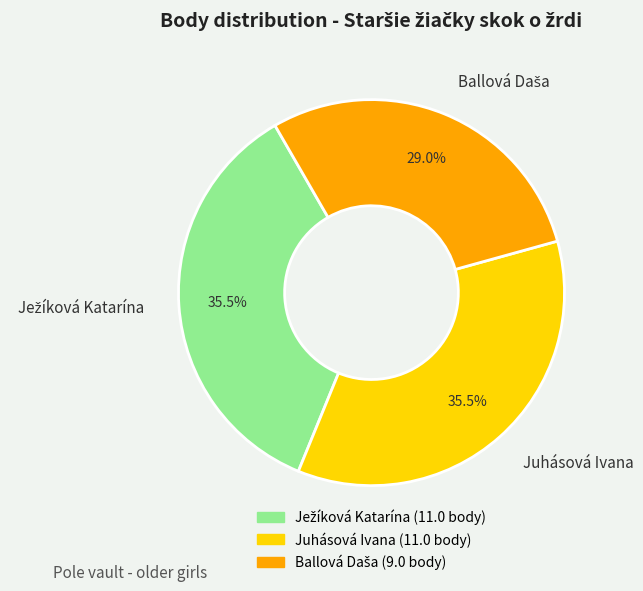

How much of the chart is everything except Juhásová Ivana?

64.5%